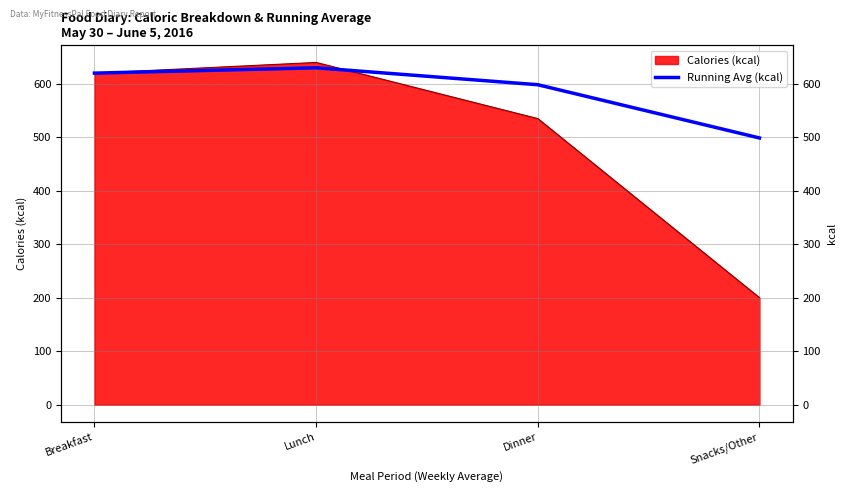

Does the chart have visible grid lines?

Yes